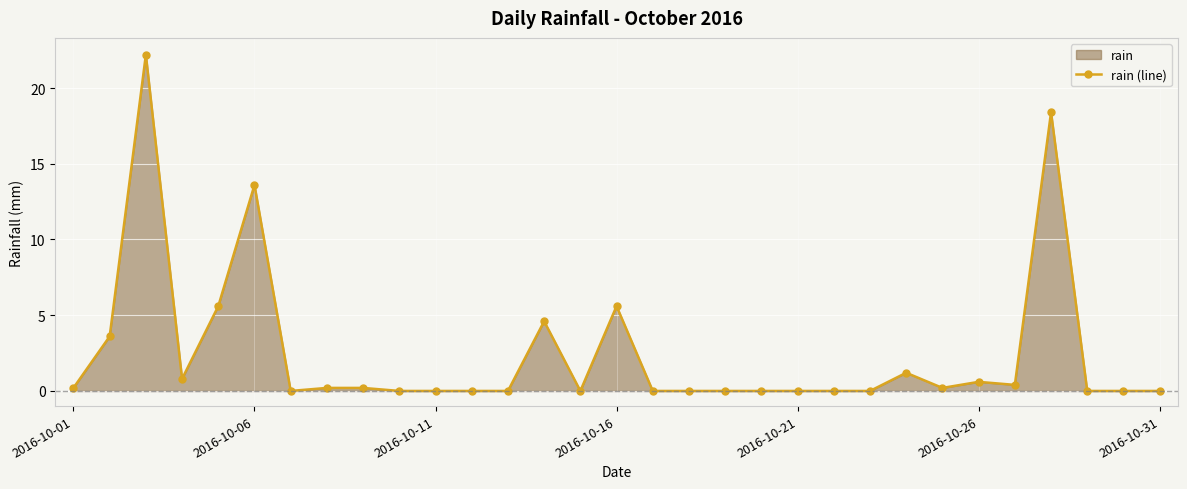

True or false: the data has more than 0 interior local peaks.

True